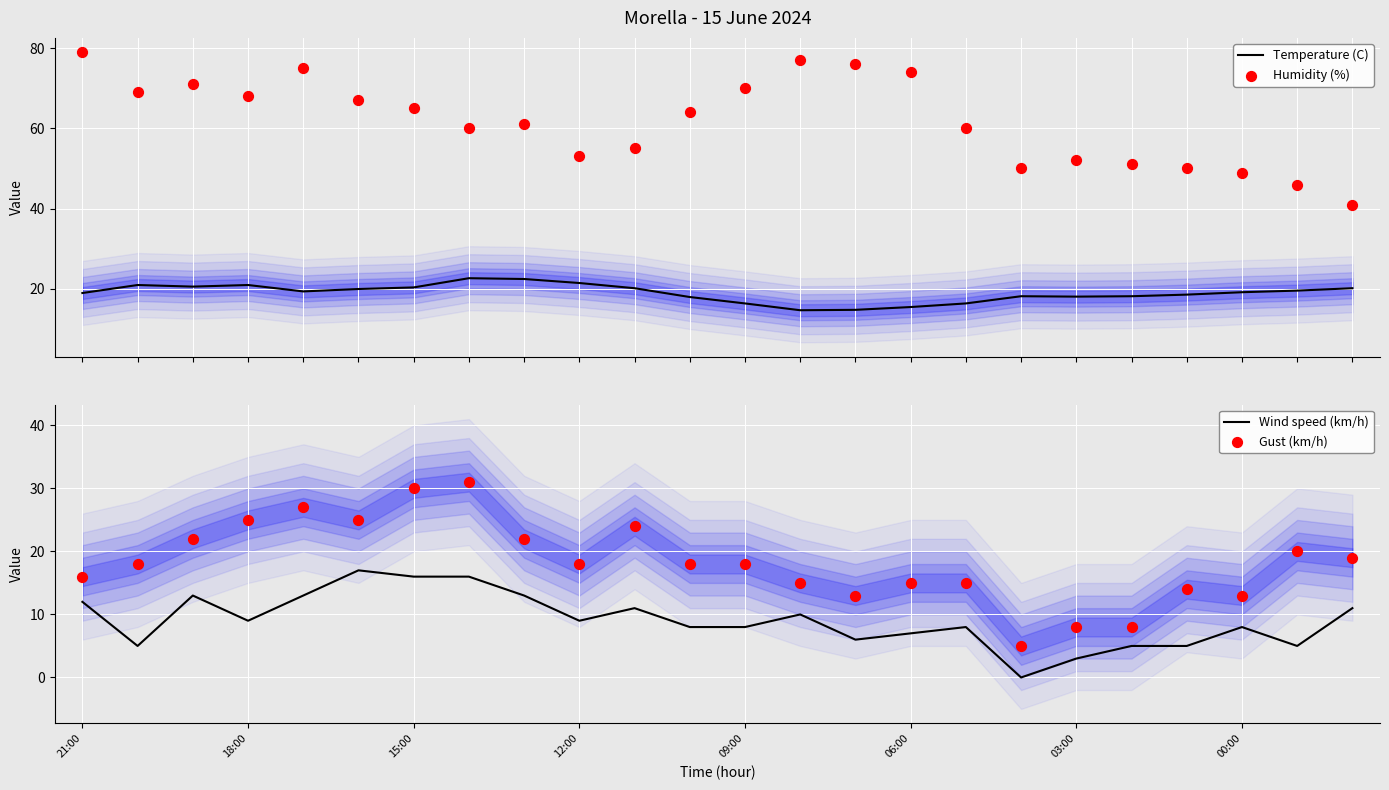

True or false: Wind speed (km/h) has a value of 28 at 15:00.

False